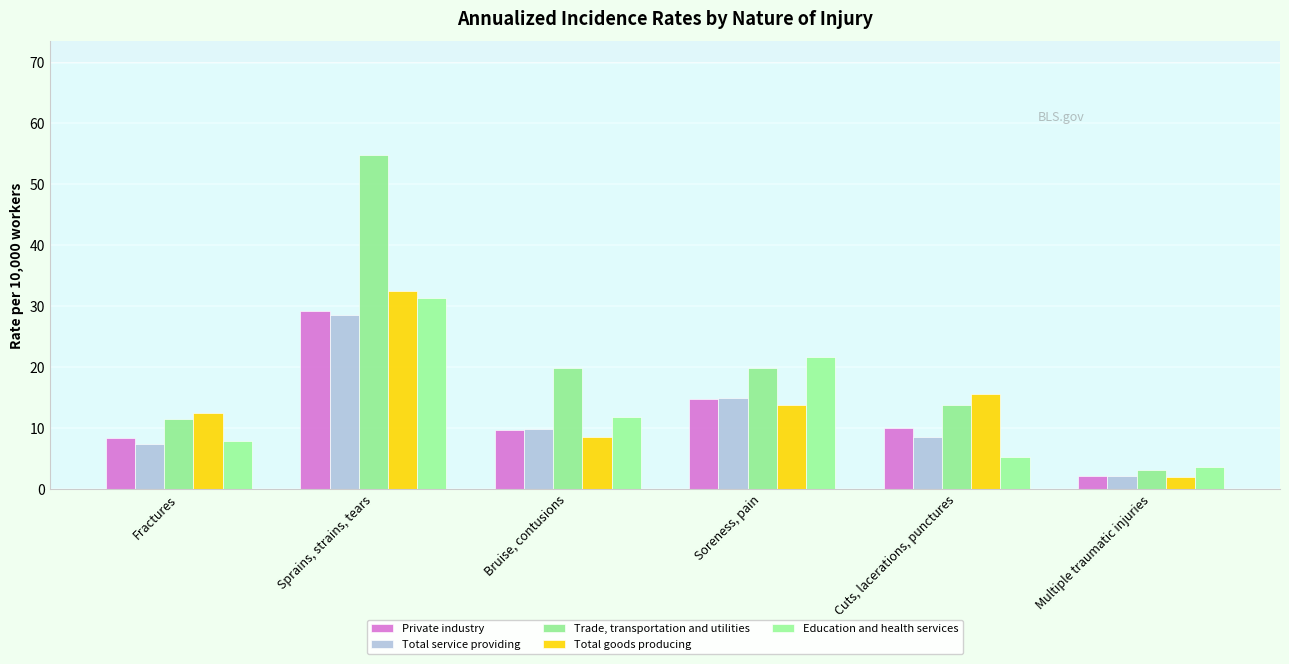

What is the difference between the second highest and minimum values in the Total service providing series?

12.8